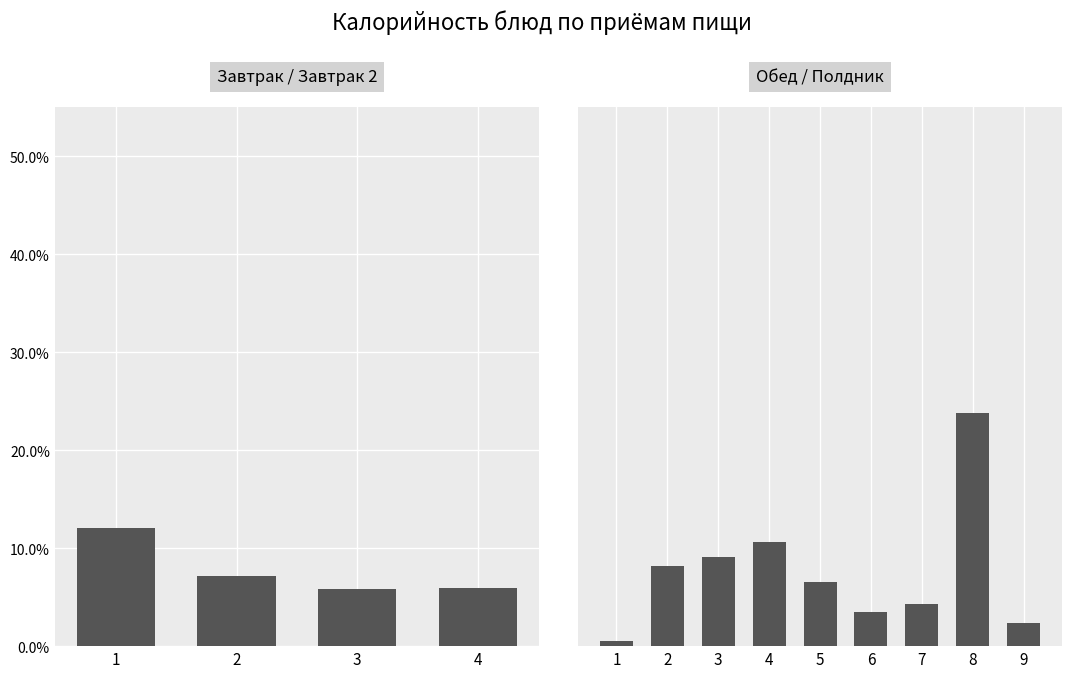

Which label corresponds to the smallest value in the chart?

1